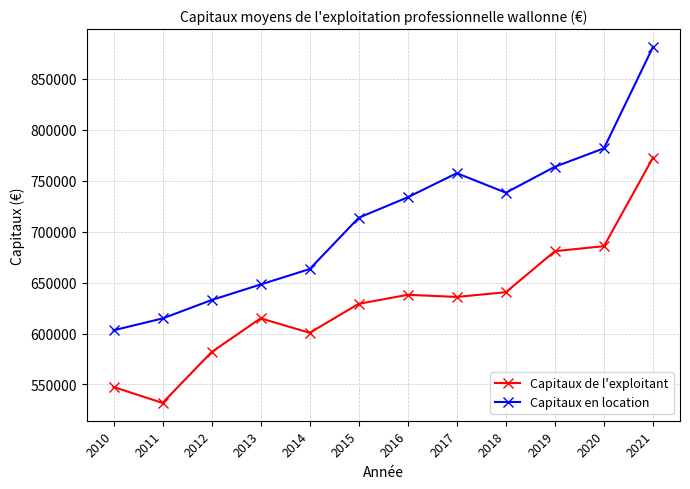

What is the difference between the maximum and minimum values in the Capitaux en location series?

278012